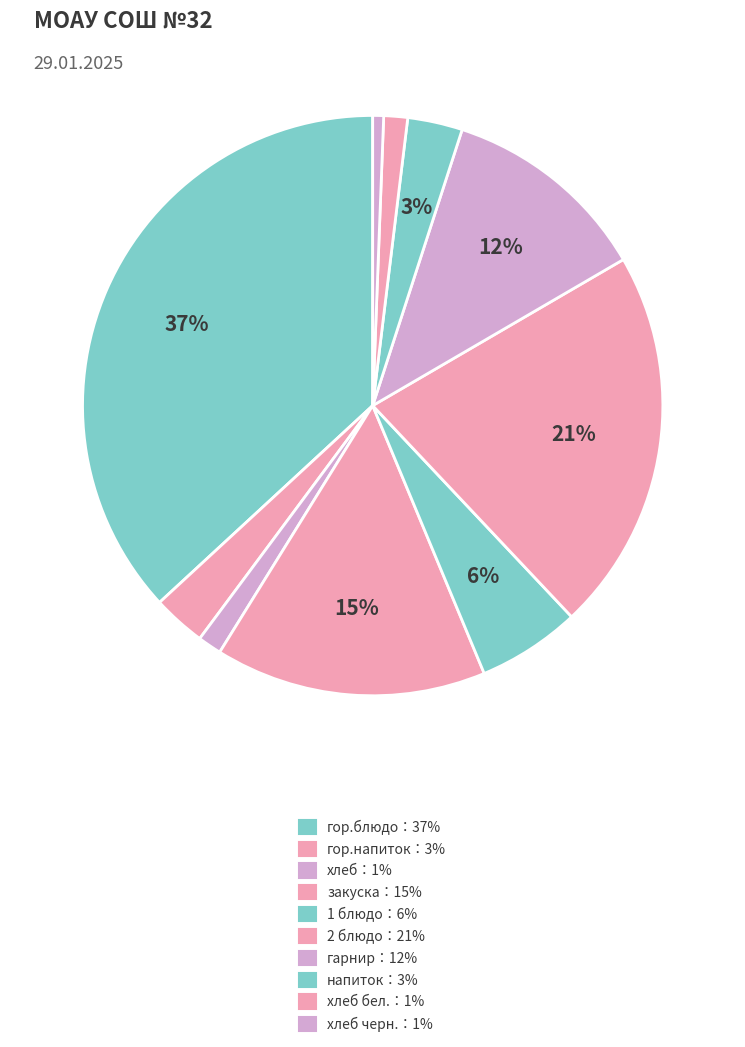

How many slices are in this pie chart?

10